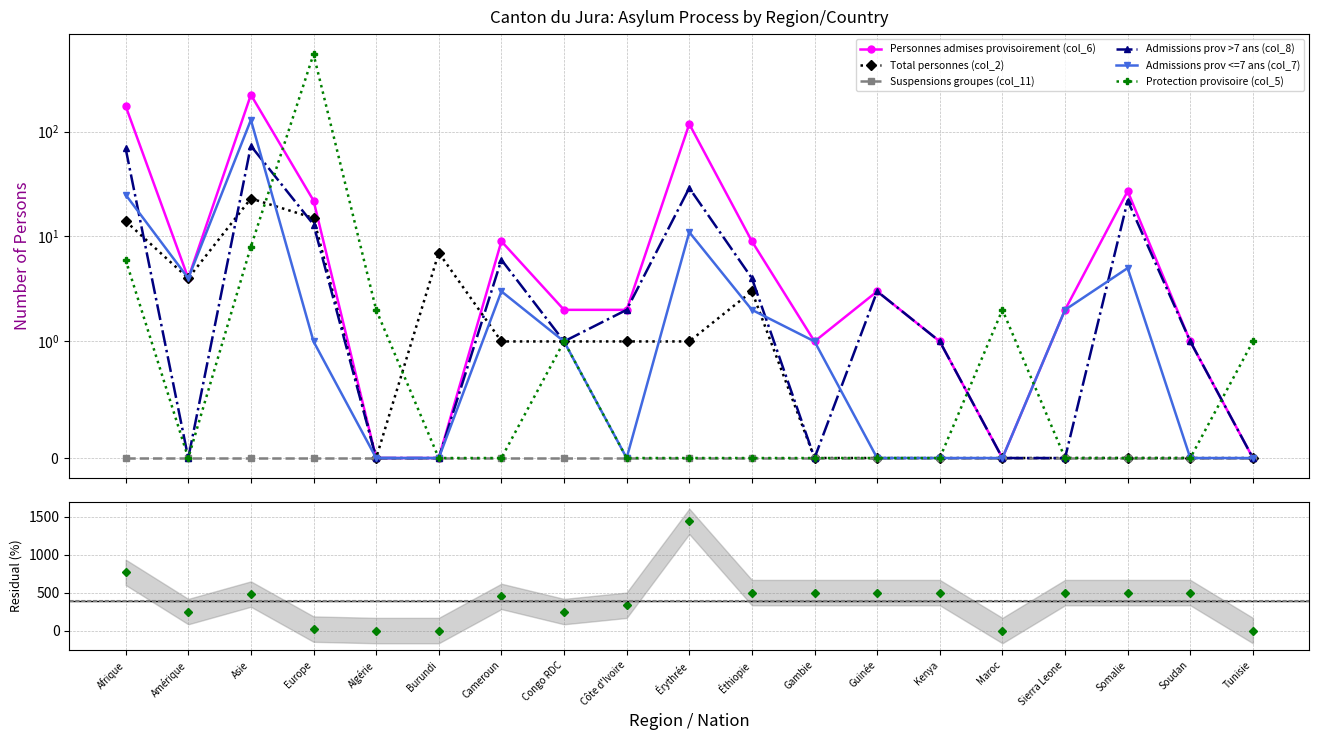

Is it true that Protection provisoire (col_5) equals -363 at Gambie?

False